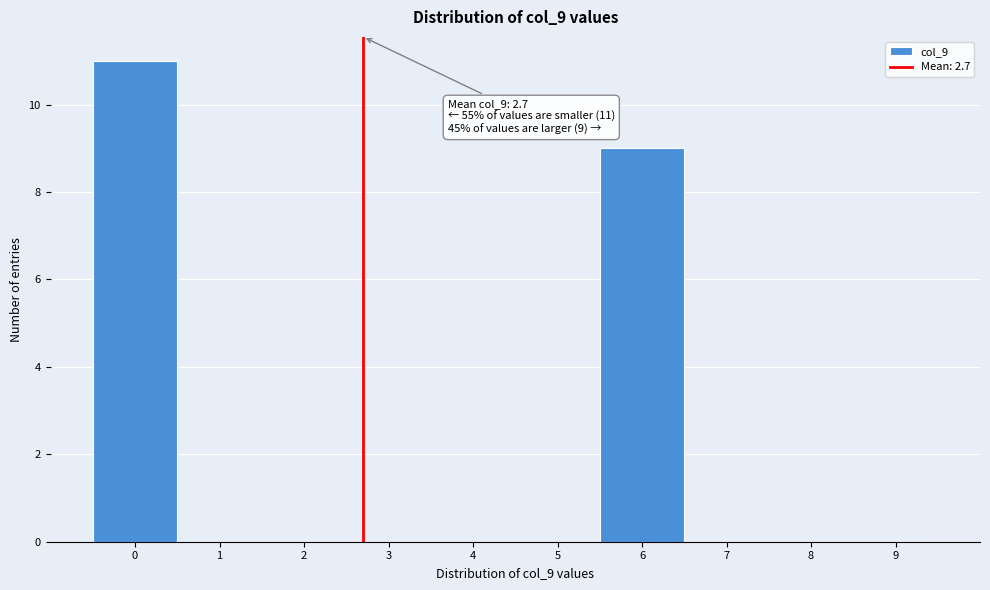

Which range on the x-axis has the tallest bar?

-0.5 to 0.5